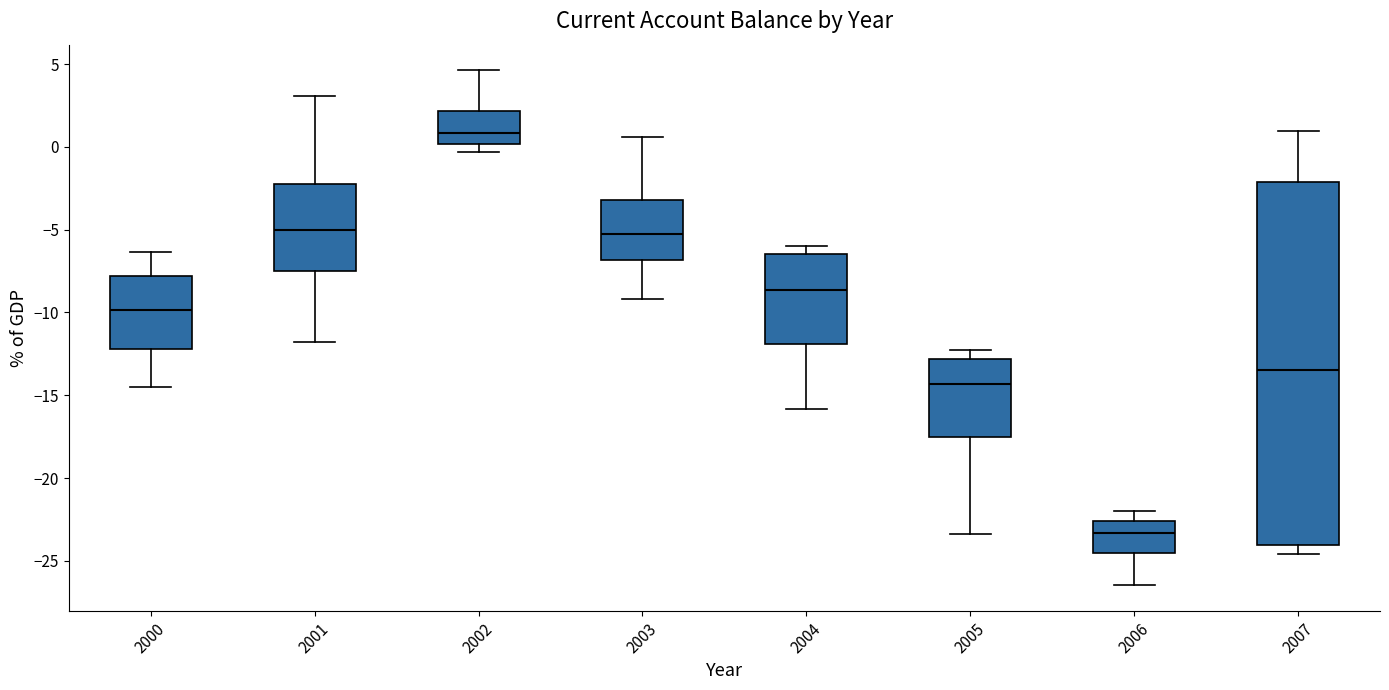

Which box has the highest median line?

2002